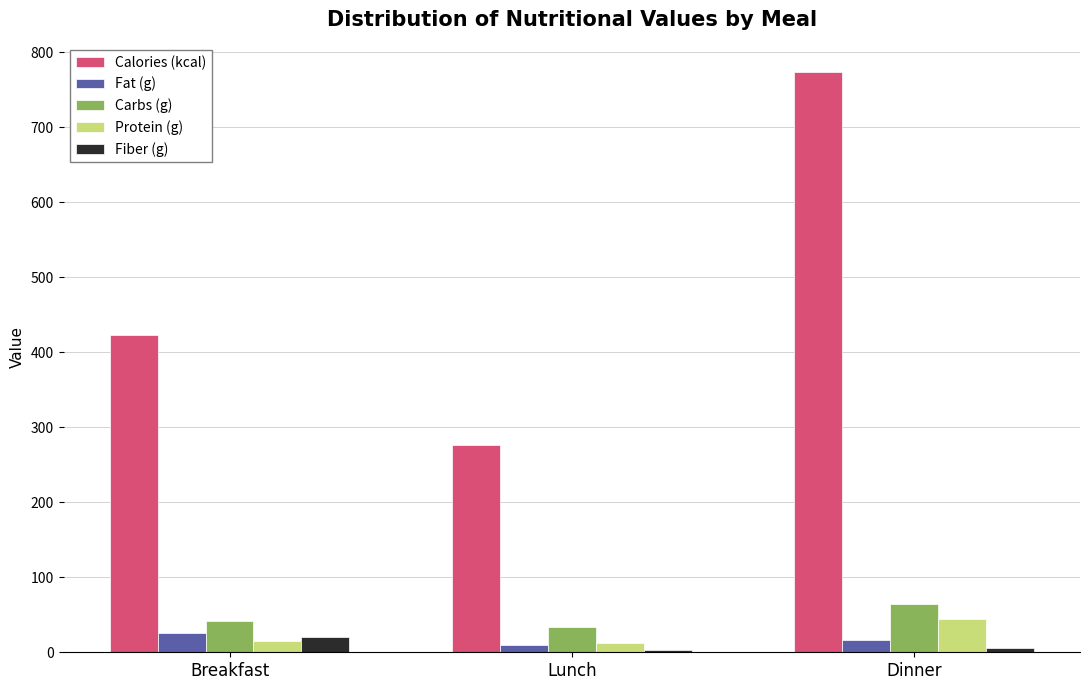

The value of Calories (kcal) at Breakfast is 115.8. True or false?

False